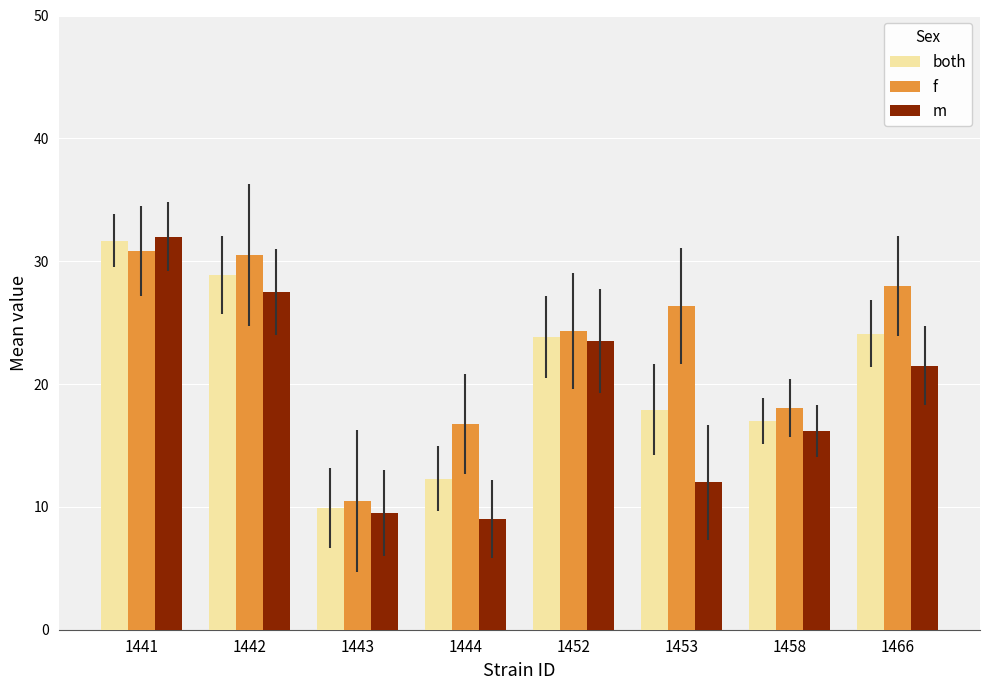

Are the bars grouped side by side (vs. stacked)?

Yes